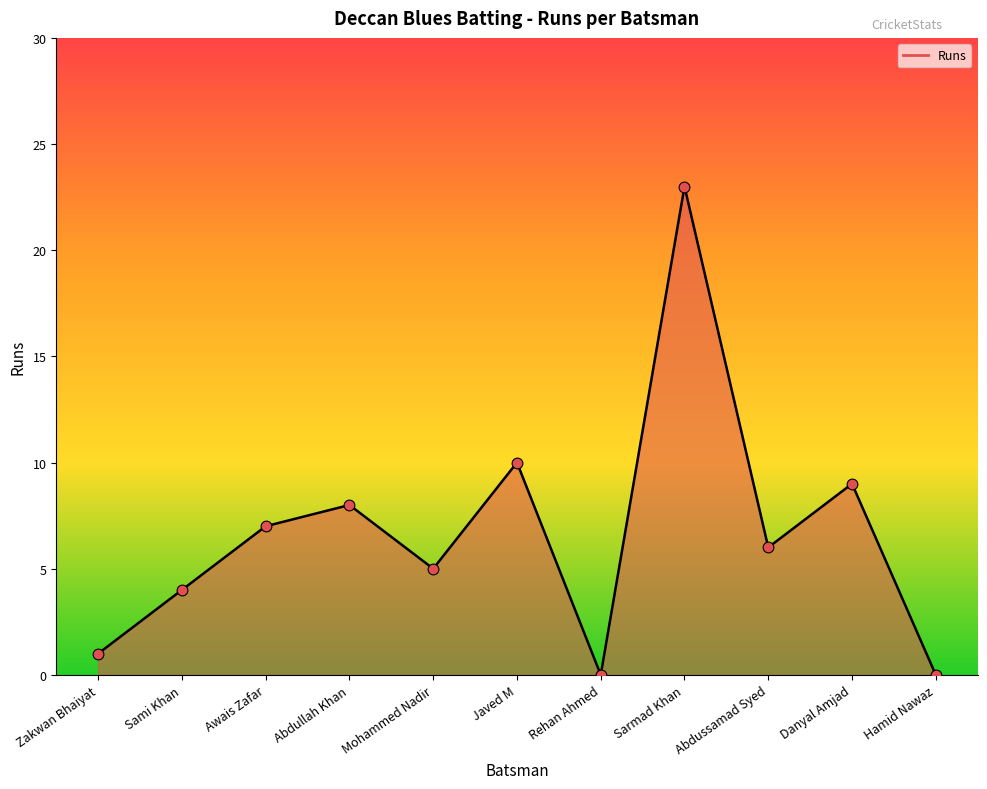

Between Sami Khan and Zakwan Bhaiyat, which is larger?

Sami Khan